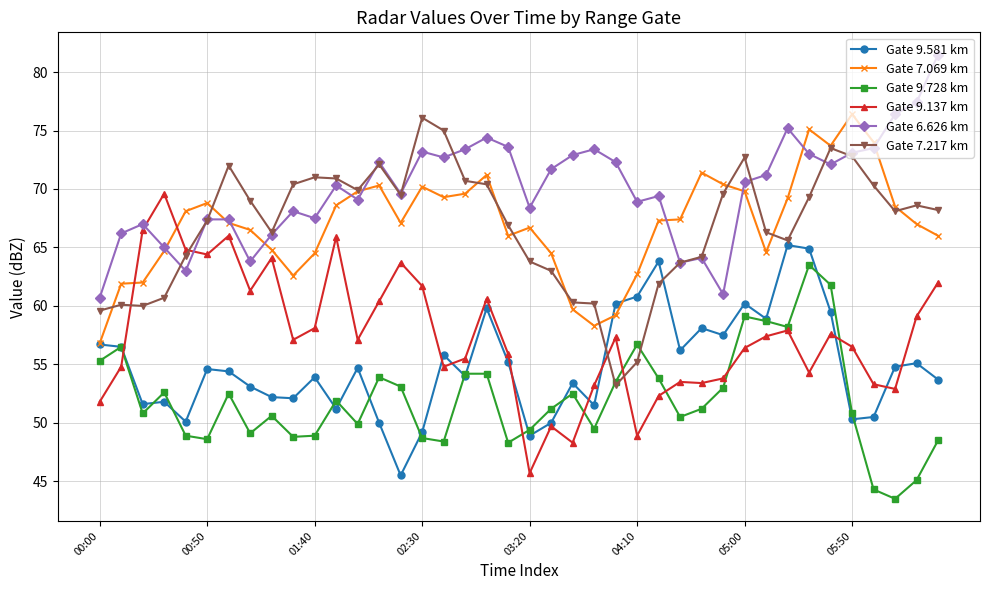

Which series has the largest total across all categories?

Gate 6.626 km